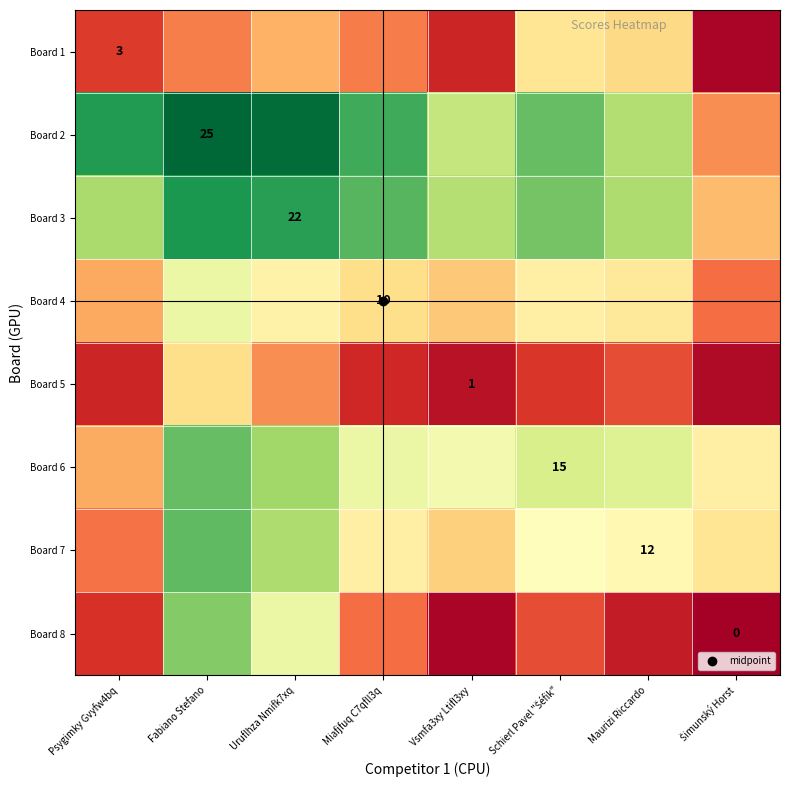

What is the difference between the maximum and minimum values in the Board 3 series?

14.1